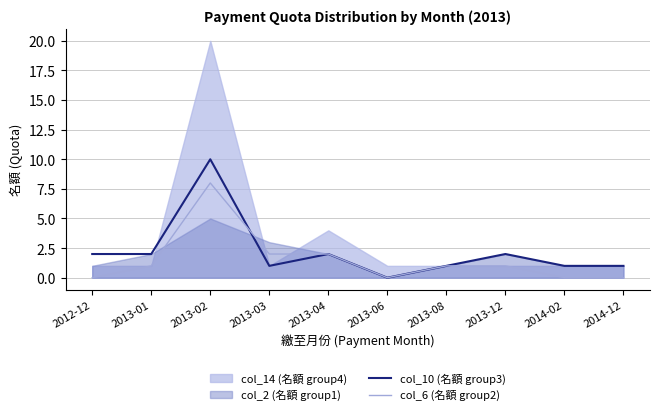

How many interior local peaks does the col_10 (名額 group3) series have?

3